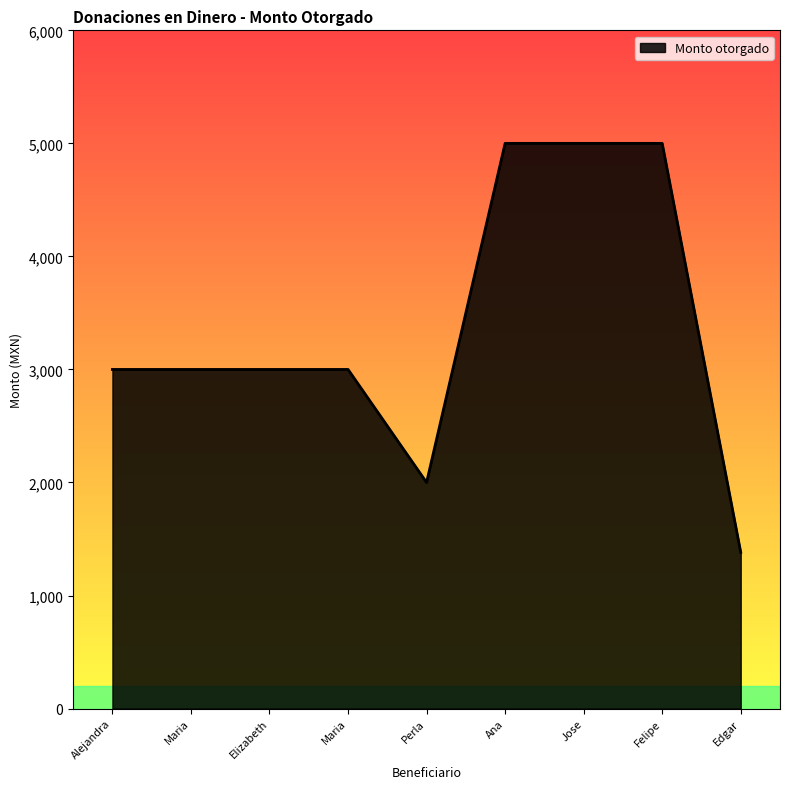

Does the chart display data point markers on the line(s)?

No